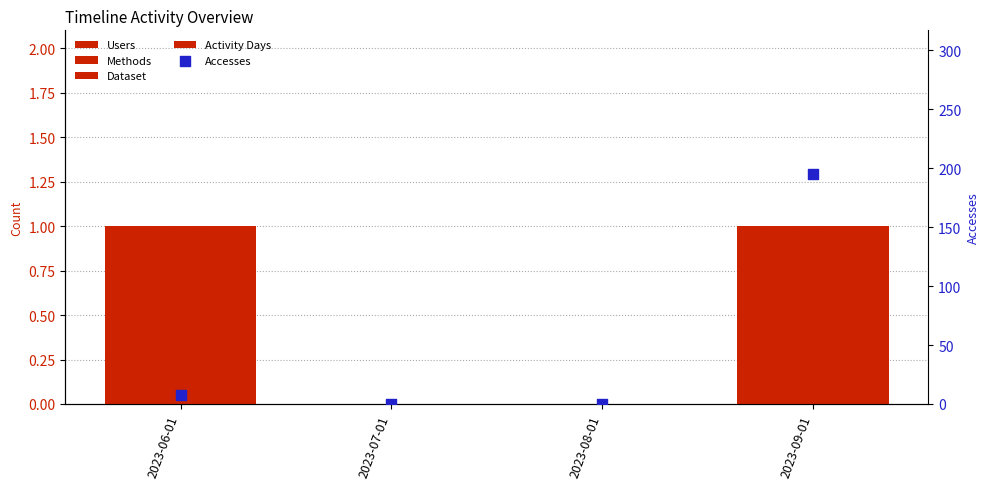

At how many categories does at least one series exceed 54?

1